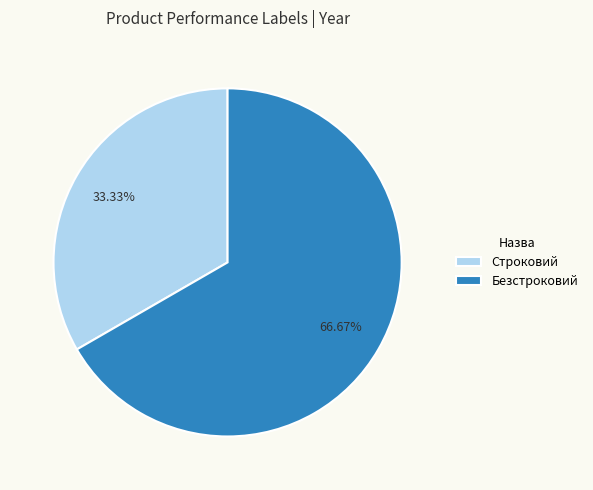

True or false: Строковий accounts for 33% of the total.

True